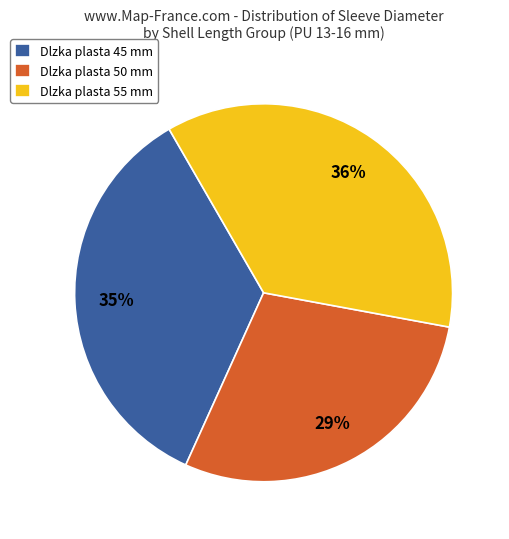

Approximately how many times larger is the value at Dlzka plasta 55 mm compared to Dlzka plasta 45 mm?

1.0